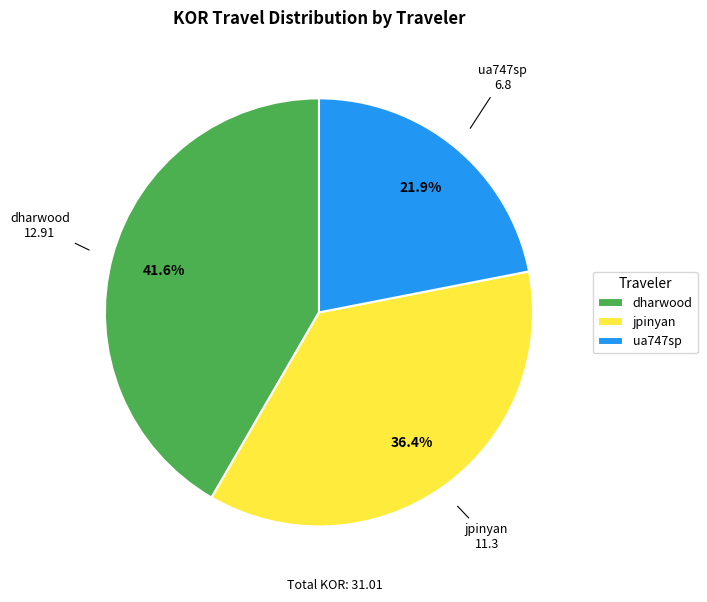

Between ua747sp and jpinyan, which is larger?

jpinyan